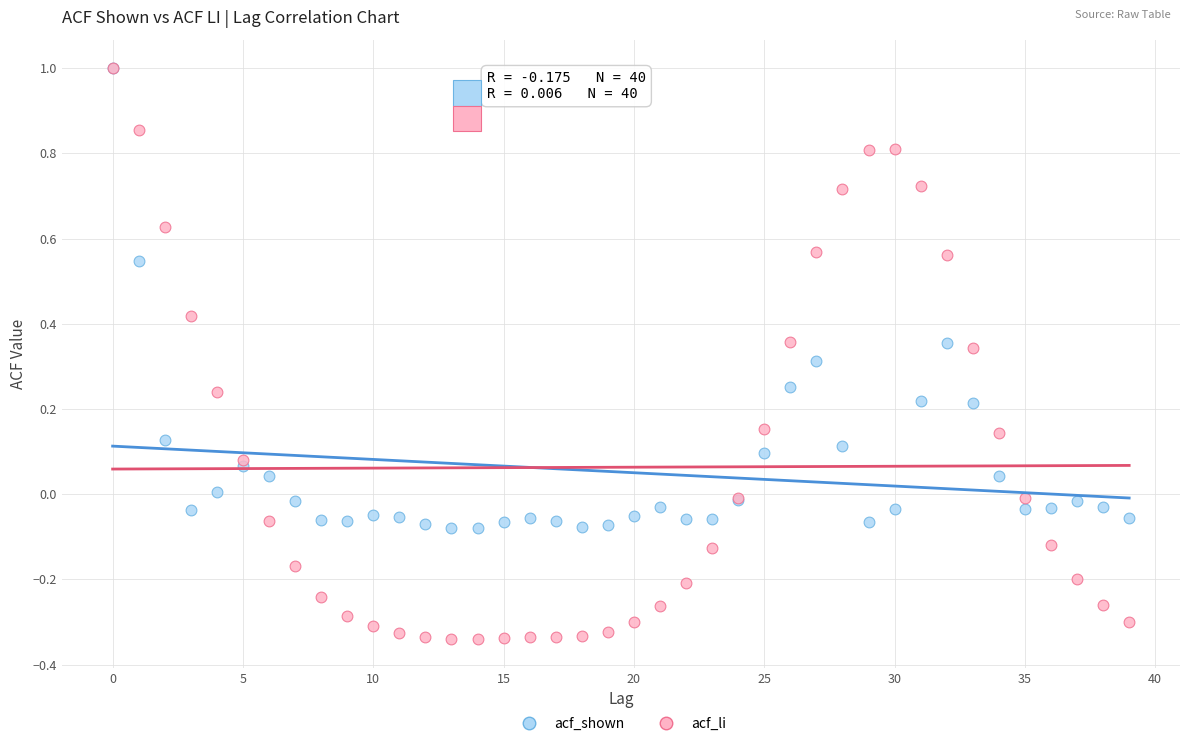

What are all the series names shown in the legend?

acf_shown, acf_li